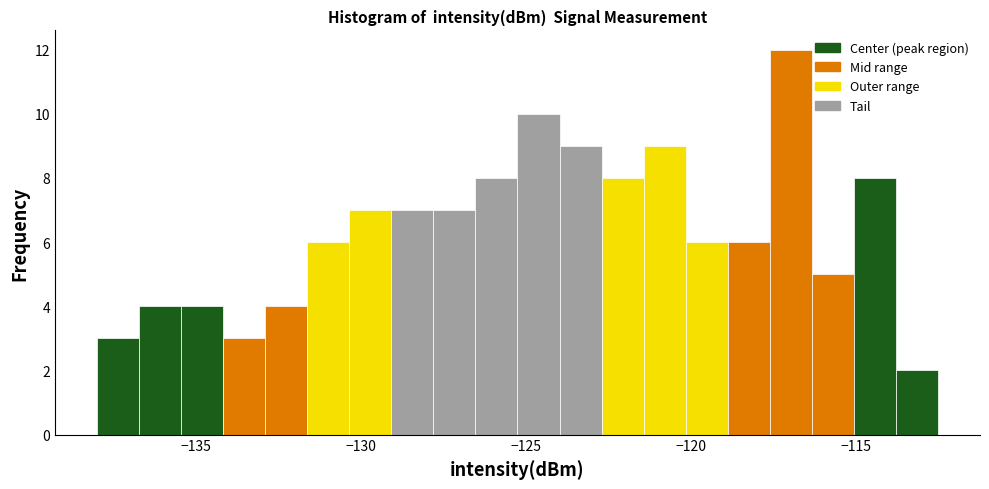

Around what value on the x-axis is the tallest bar? Give the approximate position of its centre, as read against the axis.

-117.0